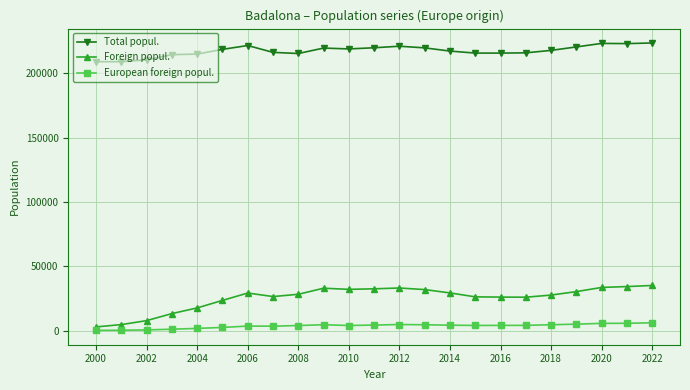

Which series has the largest range (max minus min)?

Foreign popul.